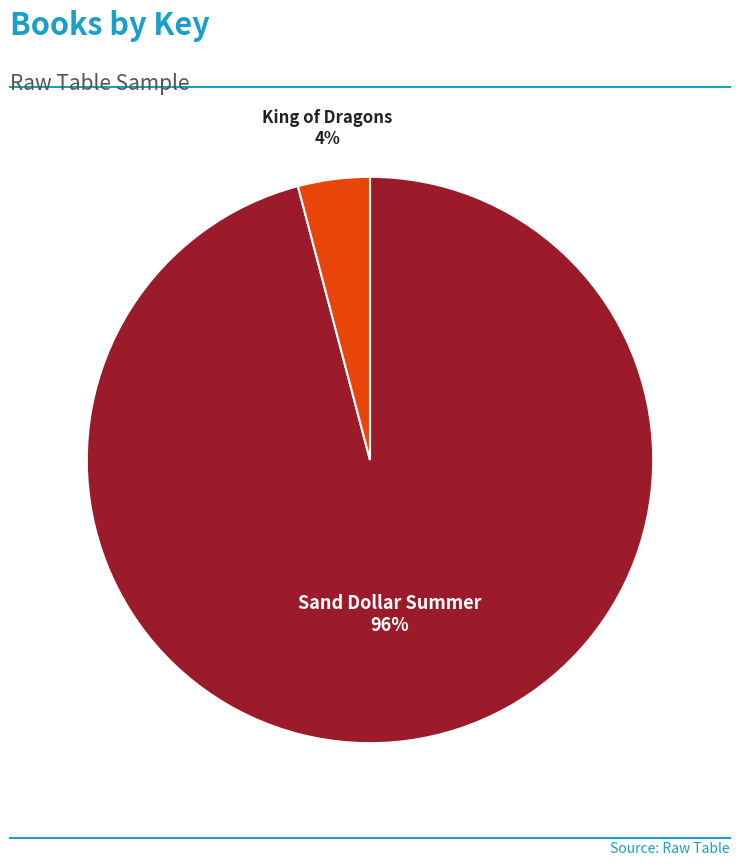

Does King of Dragons represent more than half of the total?

No